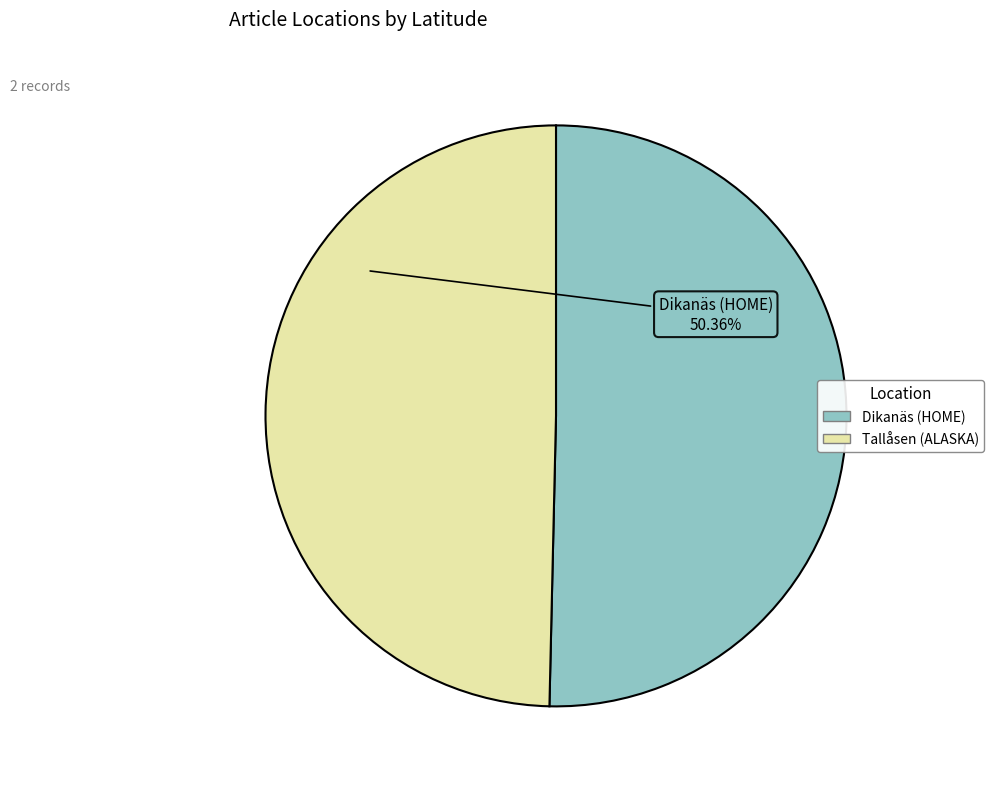

The Dikanäs (HOME) slice represents 42% of the pie. True or false?

False